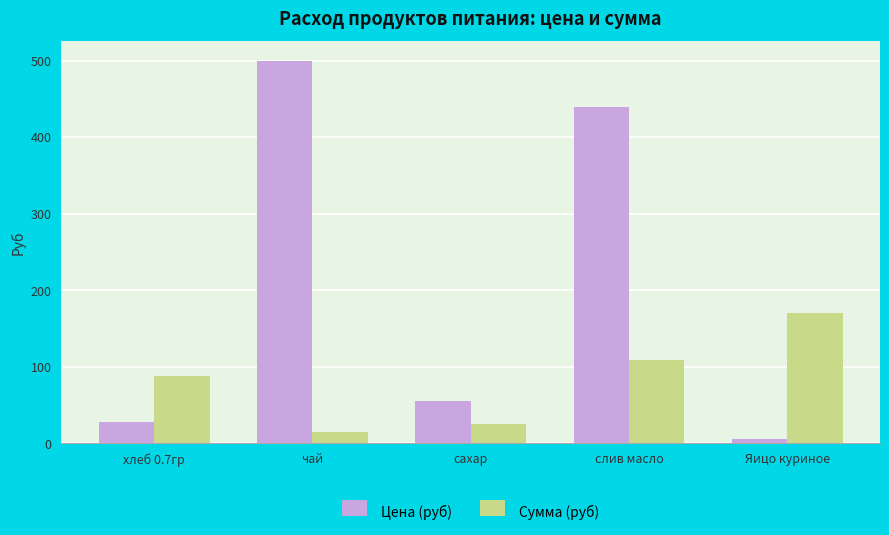

What is the spread (max minus min) of values at слив масло?

330.0